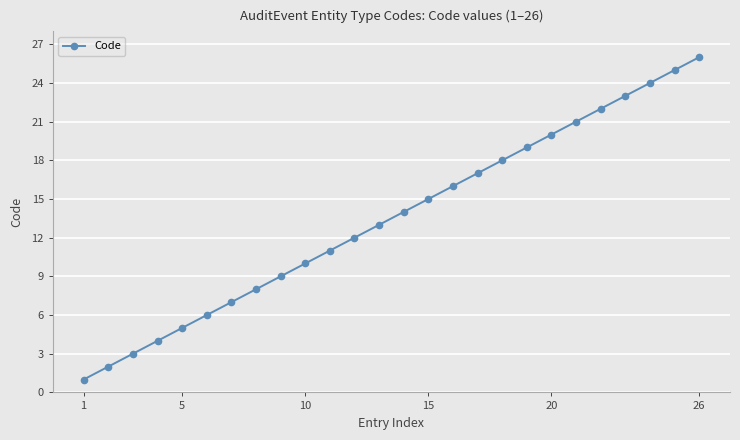

True or false: there are more than 2 points higher than both neighbors.

False